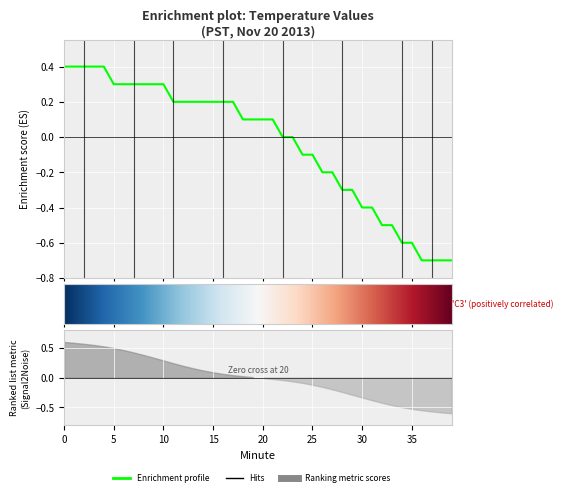

Reading right to left, what are all the values shown in this chart?

-0.7	-0.7	-0.7	-0.7	-0.6	-0.6	-0.5	-0.5	-0.4	-0.4	-0.3	-0.3	-0.2	-0.2	-0.1	-0.1	0.0	0.0	0.1	0.1	0.1	0.1	0.2	0.2	0.2	0.2	0.2	0.2	0.2	0.3	0.3	0.3	0.3	0.3	0.3	0.4	0.4	0.4	0.4	0.4